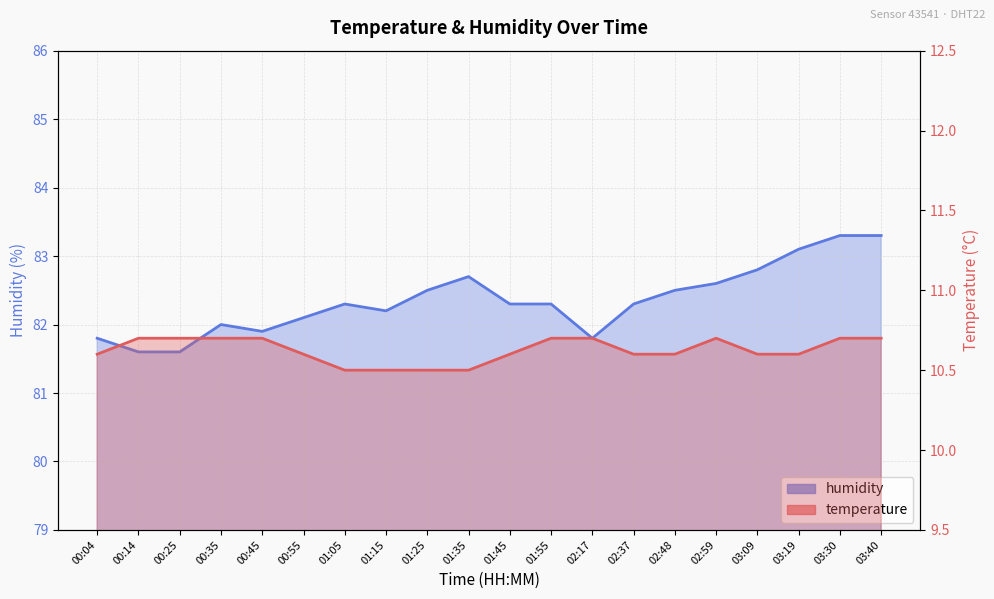

What is the smallest value displayed?

10.5